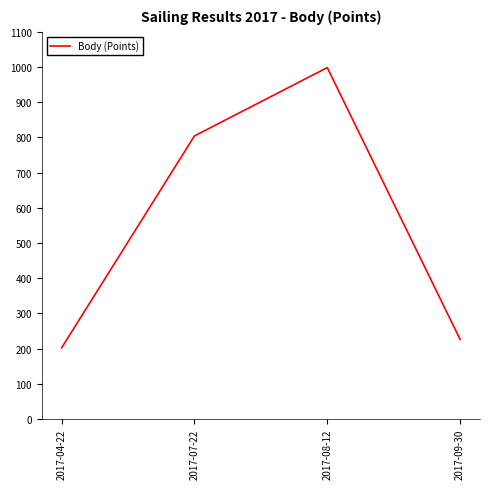

Rank the categories by value from highest to lowest.

2017-08-12, 2017-07-22, 2017-09-30, 2017-04-22